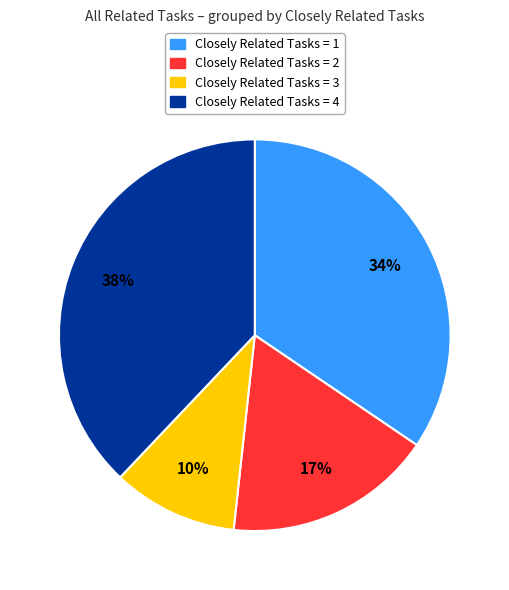

How many segments does this pie chart have?

4